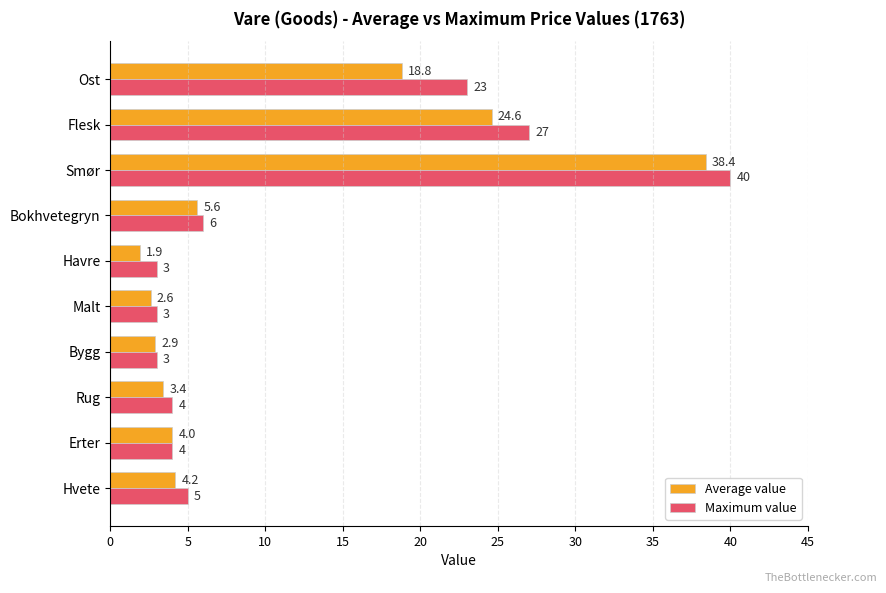

Is the value of Average value at Smør greater than the value of Maximum value at Erter?

Yes